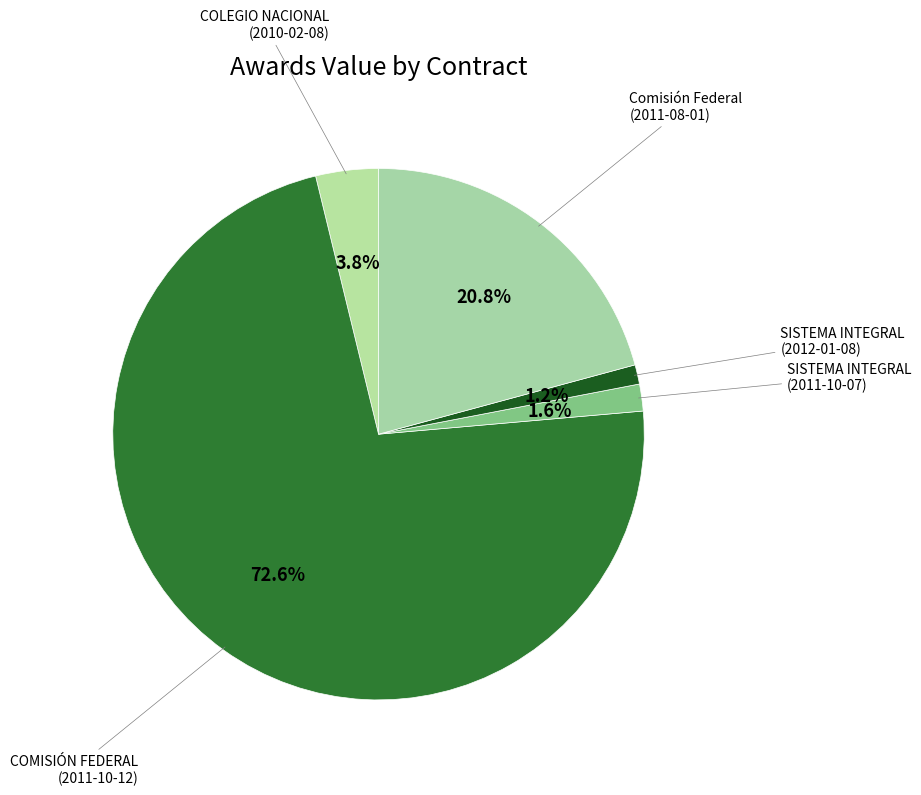

Does any single category account for the majority?

Yes